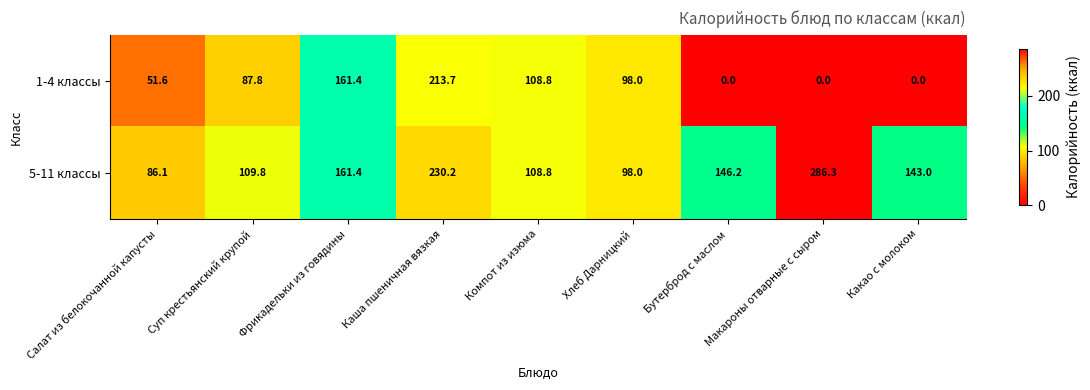

What is the difference between the maximum and second lowest values in the 5-11 классы series?

188.3